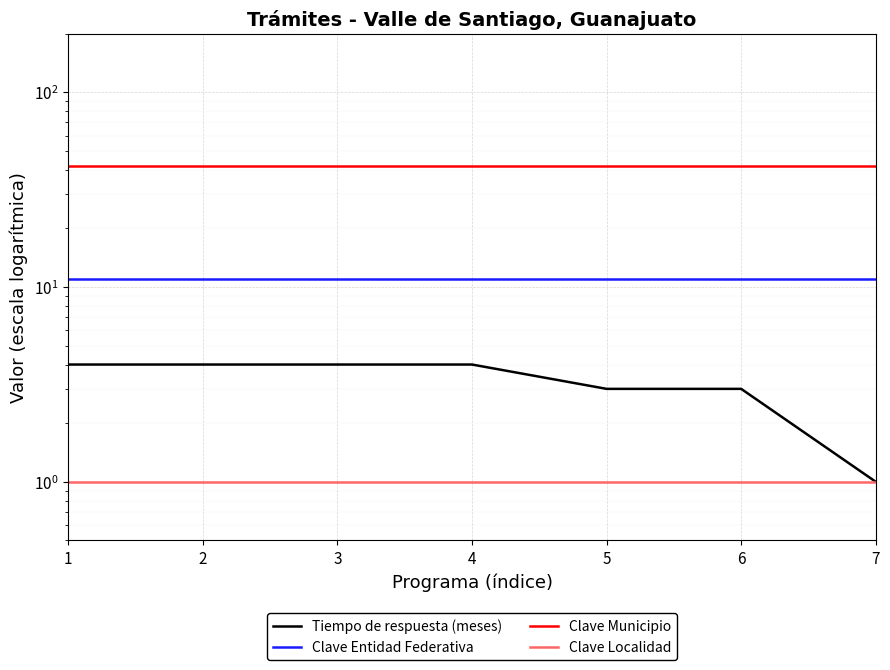

What is the lowest value of the Clave Municipio series?

42